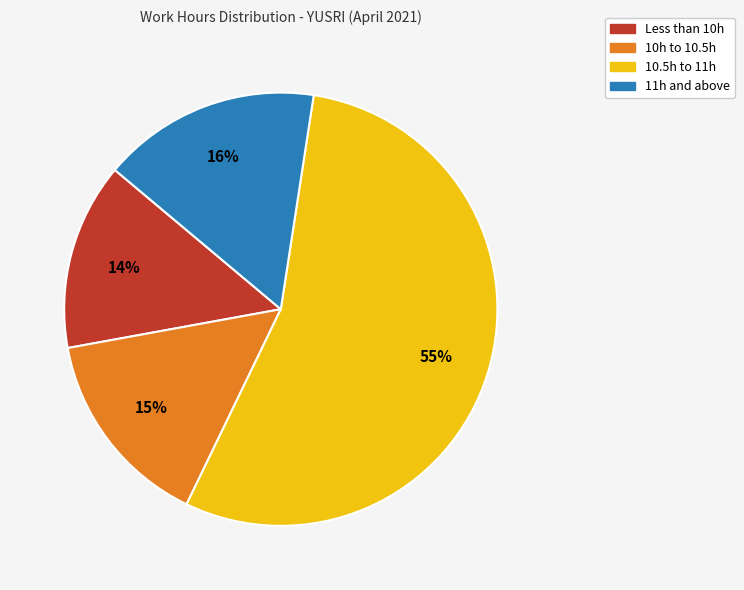

Count the number of slices in the pie.

4